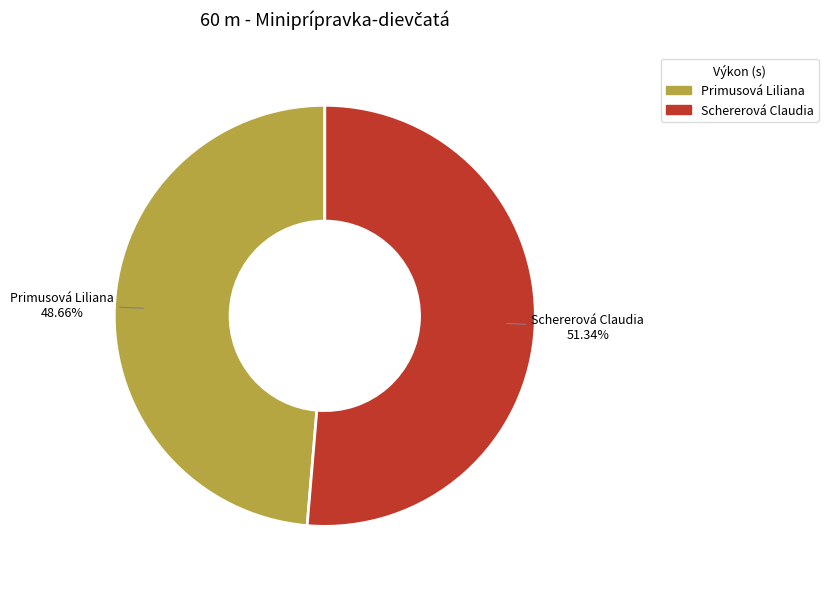

How many slices are in this pie chart?

2